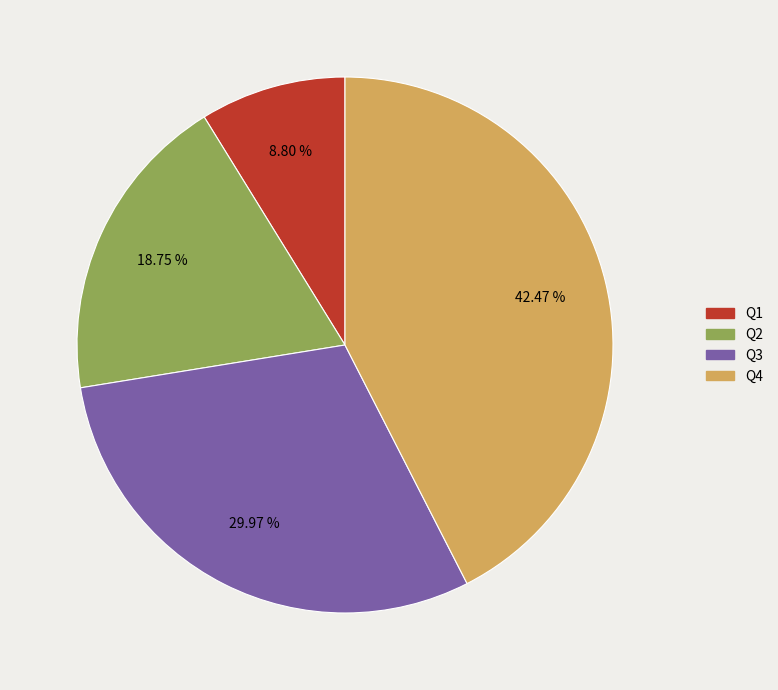

To the nearest percent, what is the average slice percentage?

25%